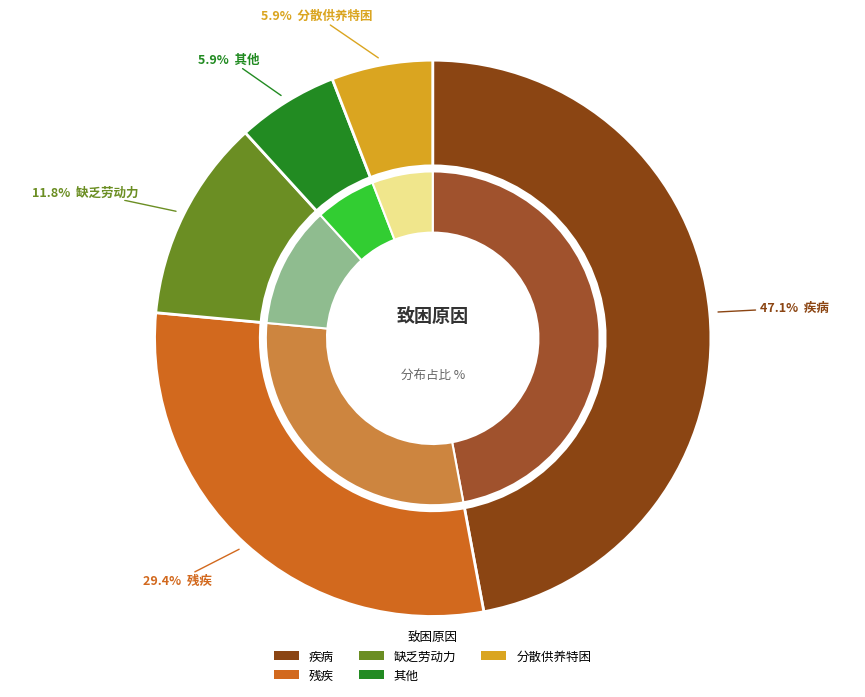

Is there a majority slice in this chart?

No